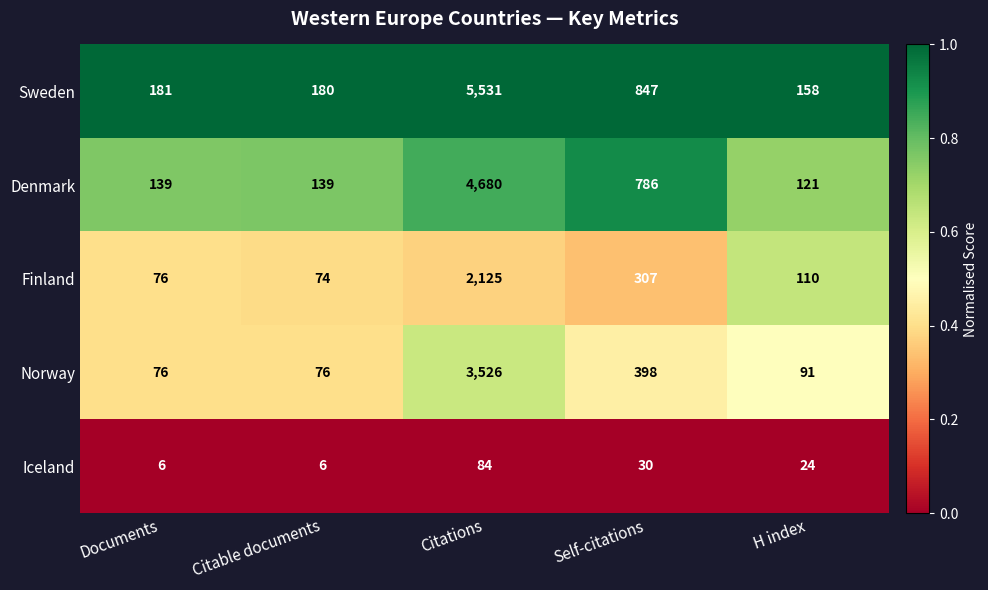

The value of Norway at H index is 140. True or false?

False